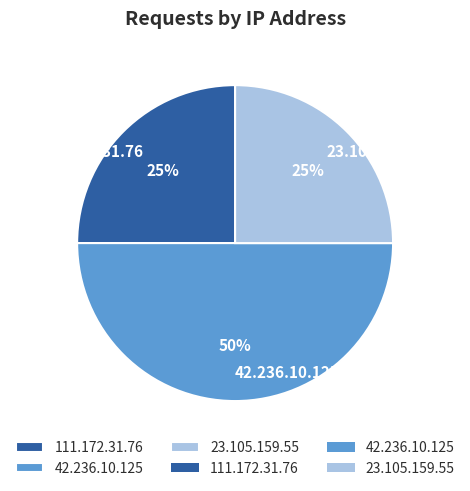

Which slice is the largest?

42.236.10.125